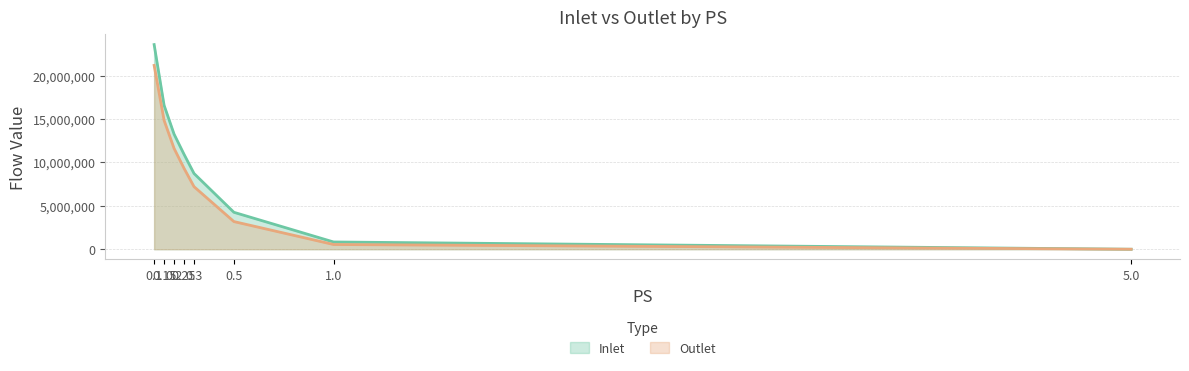

Which label corresponds to the smallest value in the chart?

5.0